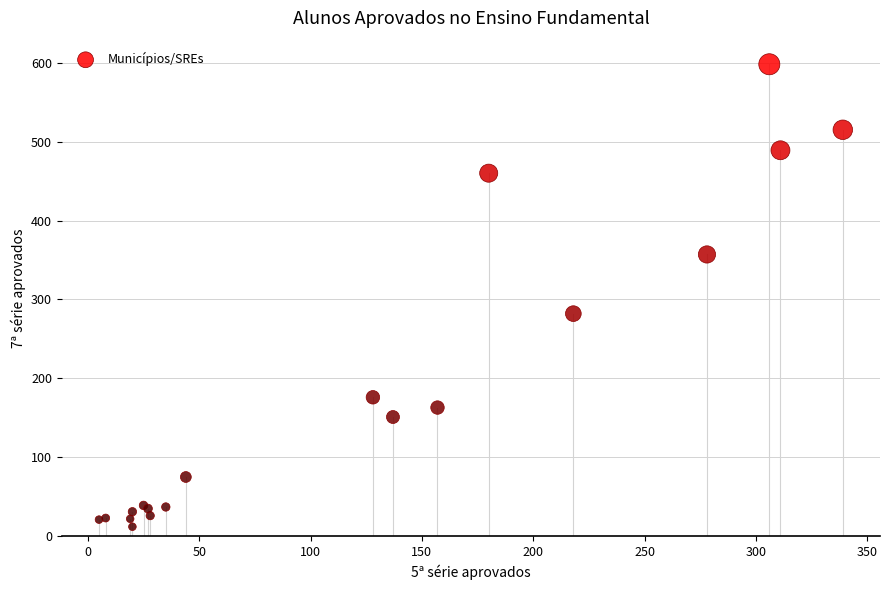

What Y value in the scatter plot is closest to 305?

282